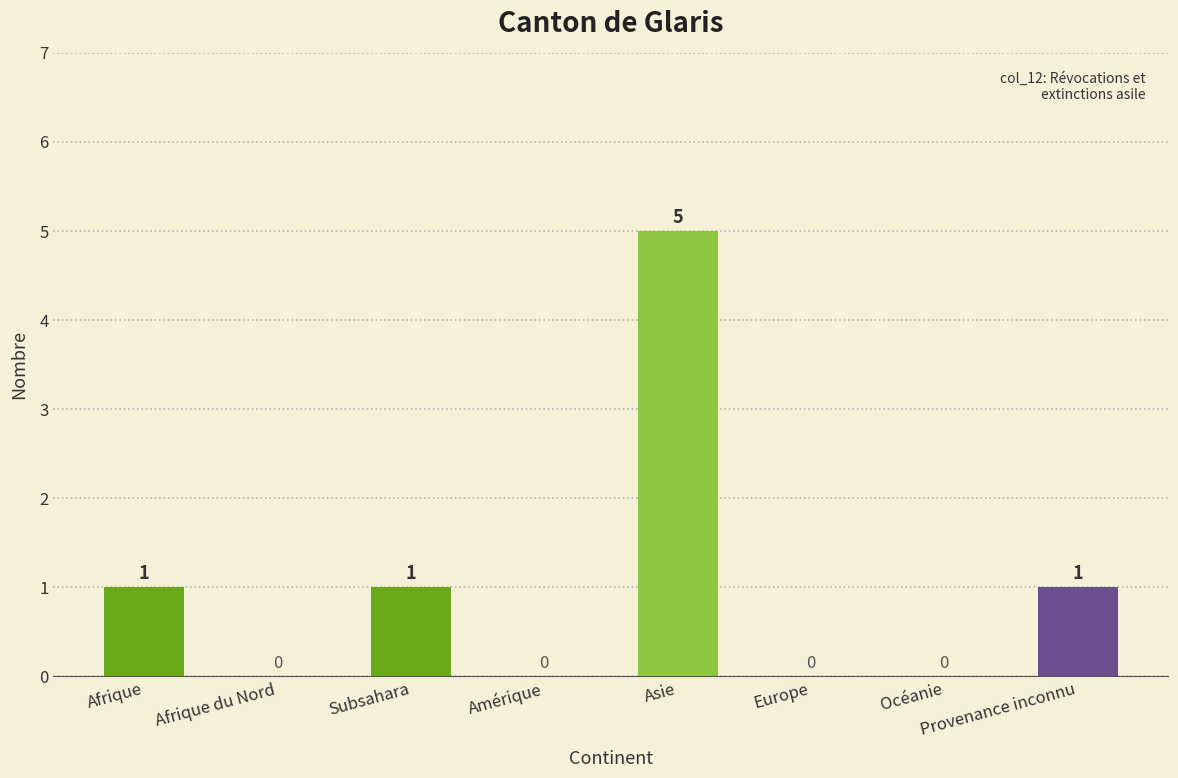

Does the chart contain stacked bars?

No